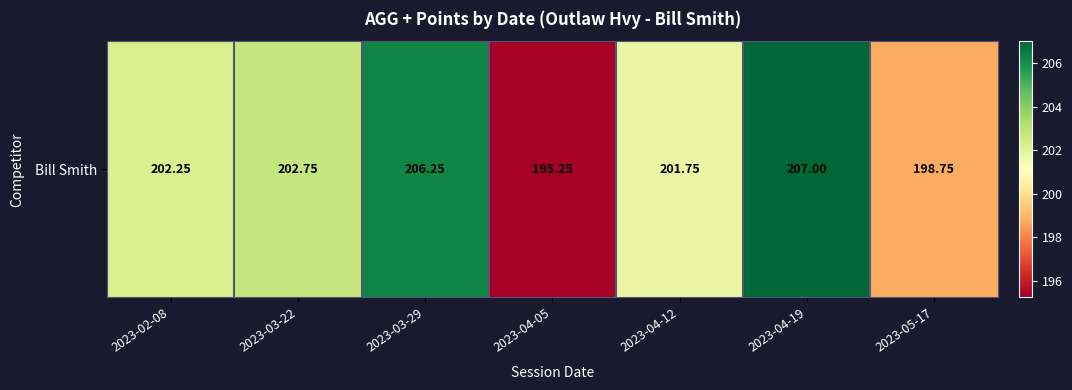

What is the maximum value shown in the chart?

207.0